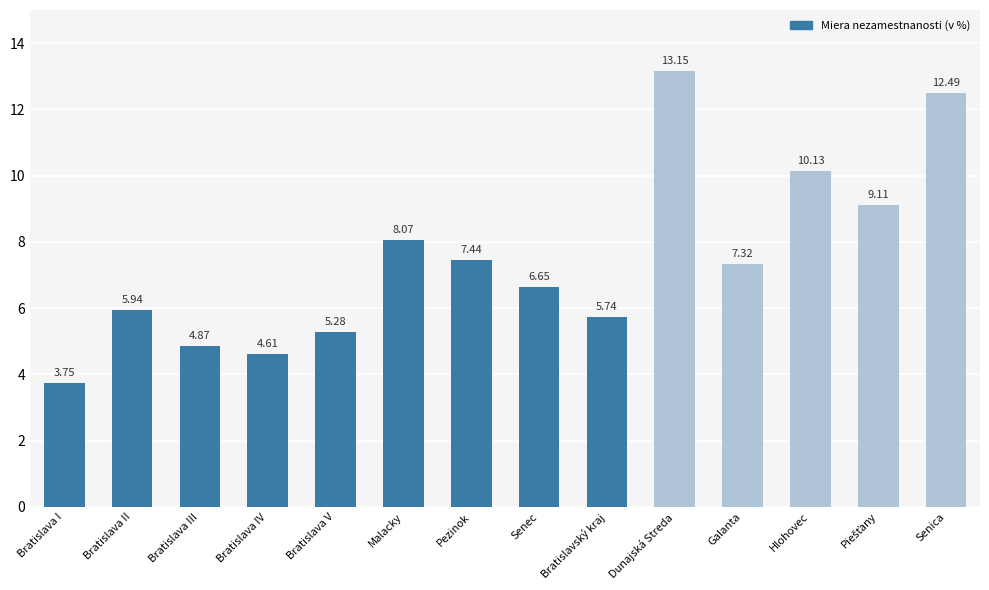

What is the label of the 2nd bar from the left?

Bratislava II